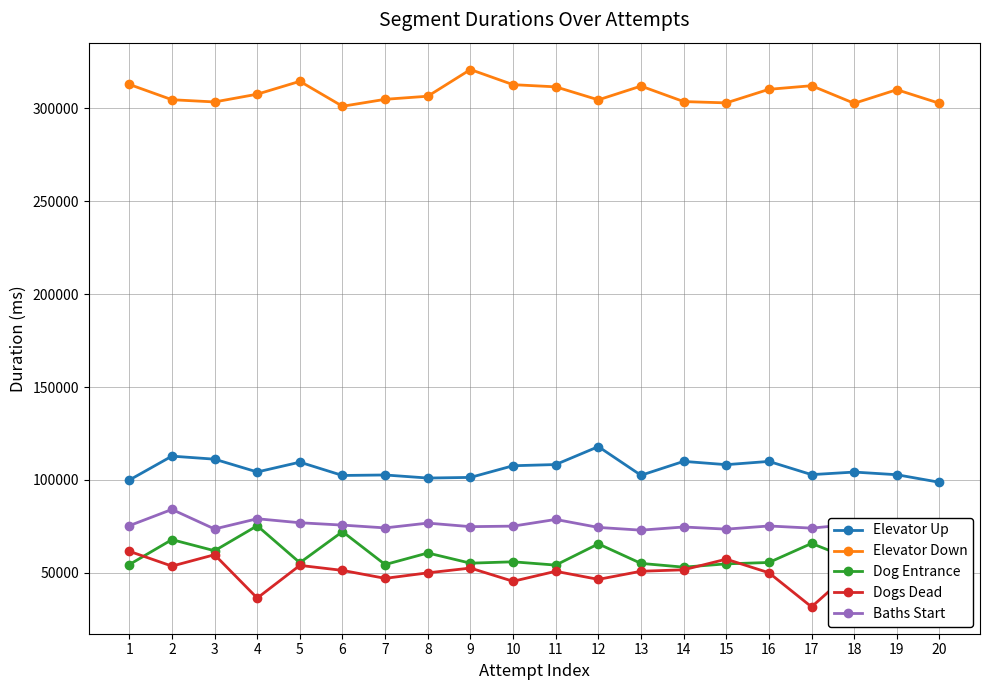

Rank the series by their maximum value, from highest to lowest.

Elevator Down, Elevator Up, Baths Start, Dog Entrance, Dogs Dead